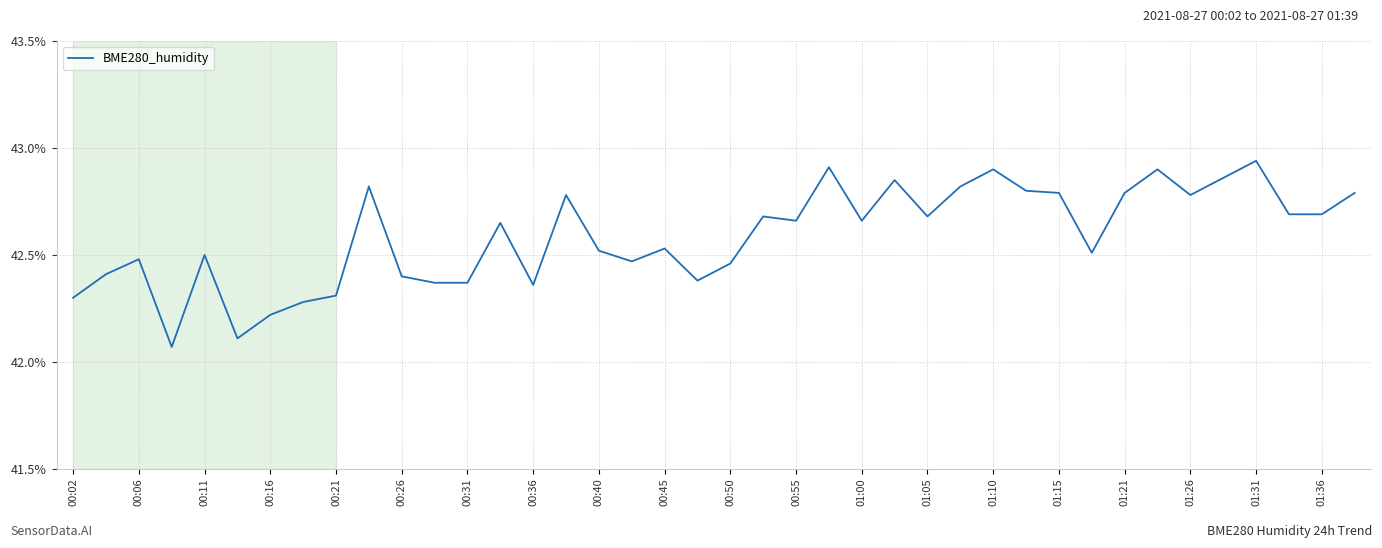

True or false: the data shows 42.8 at 01:21.

True